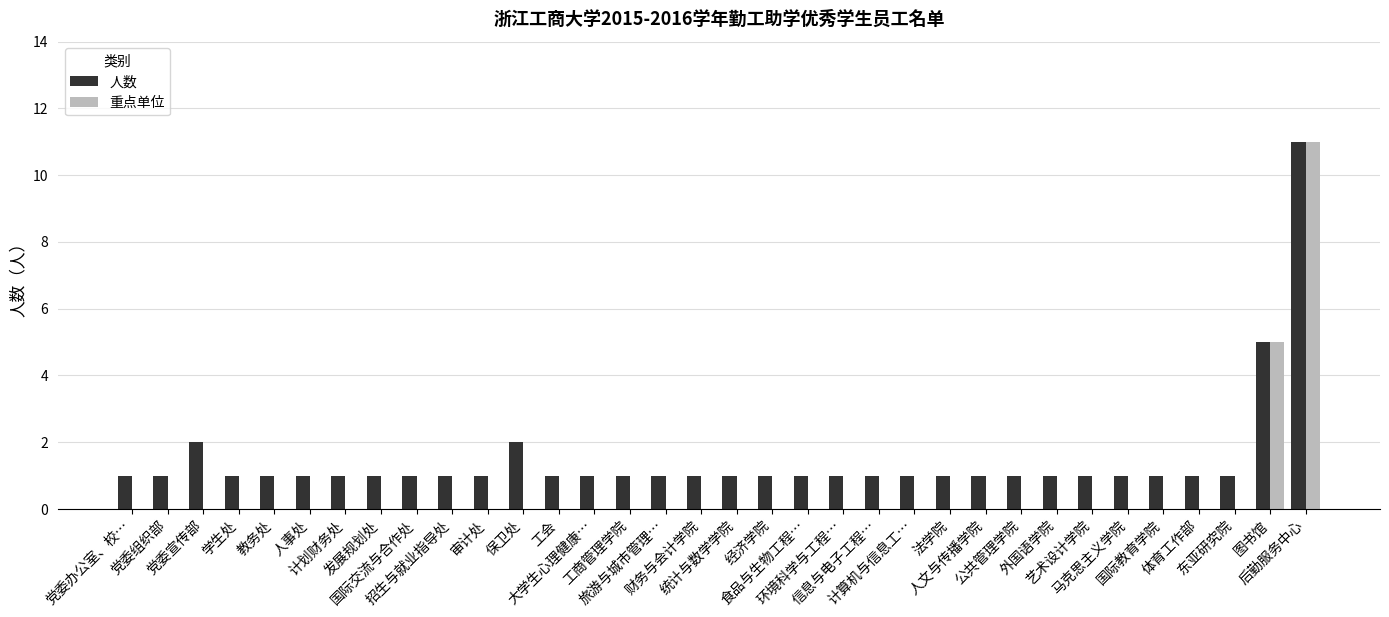

What is the maximum value for 重点单位?

11